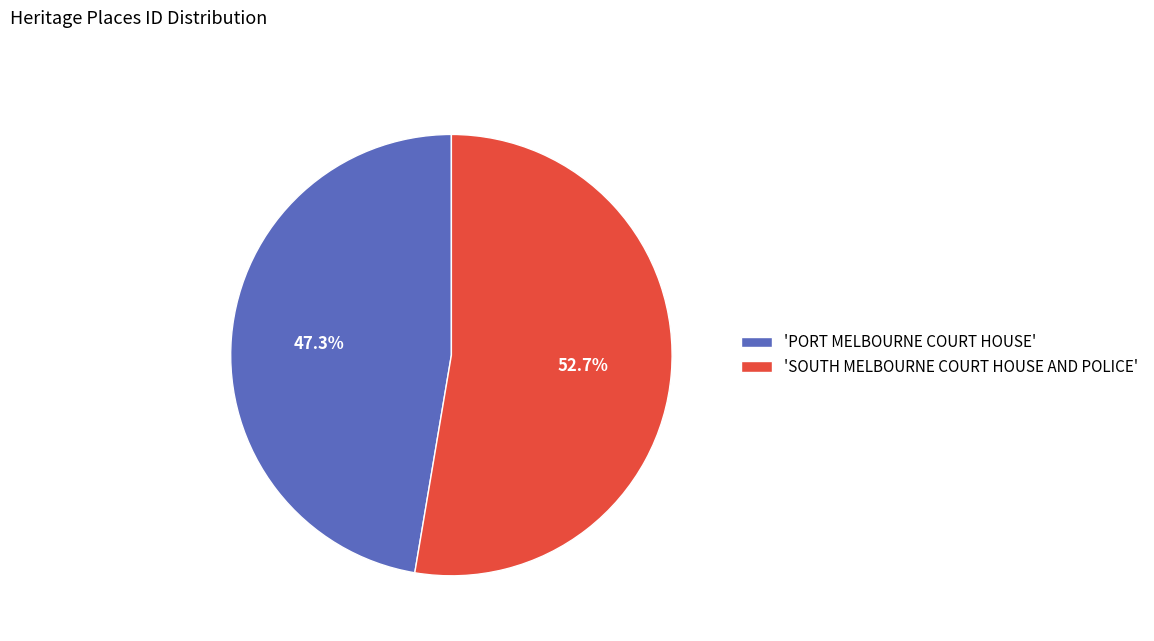

Which has a higher value, 'SOUTH MELBOURNE COURT HOUSE AND POLICE' or 'PORT MELBOURNE COURT HOUSE'?

'SOUTH MELBOURNE COURT HOUSE AND POLICE'